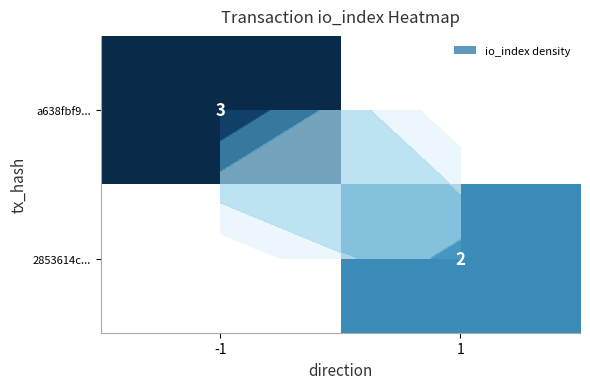

Which has a higher value, -1 or 1?

-1